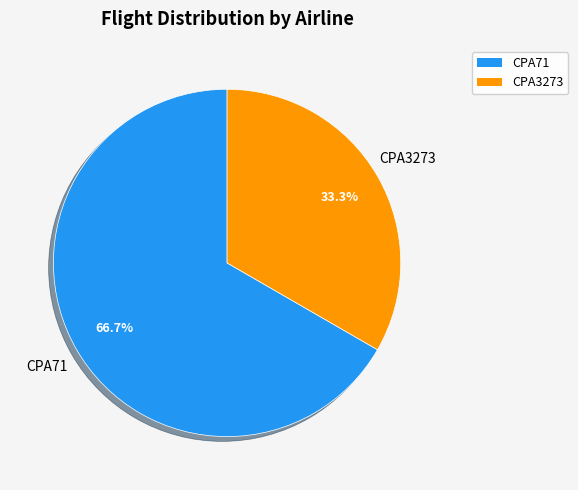

To the nearest percent, what is the average slice percentage?

50%